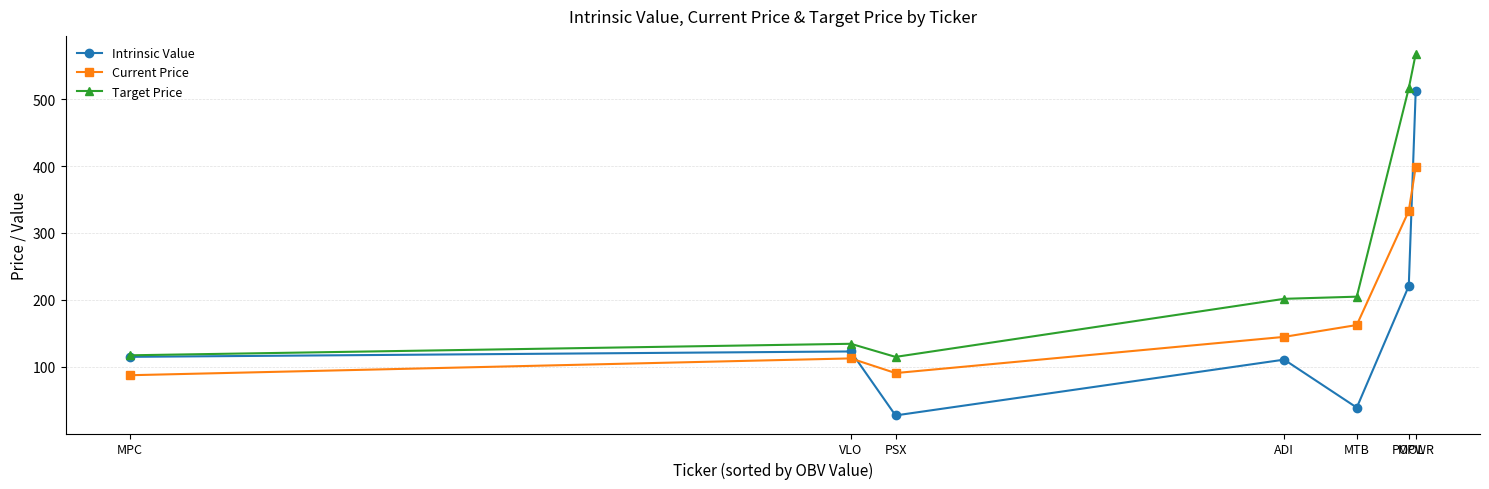

True or false: Target Price and Current Price intersect in this chart.

False